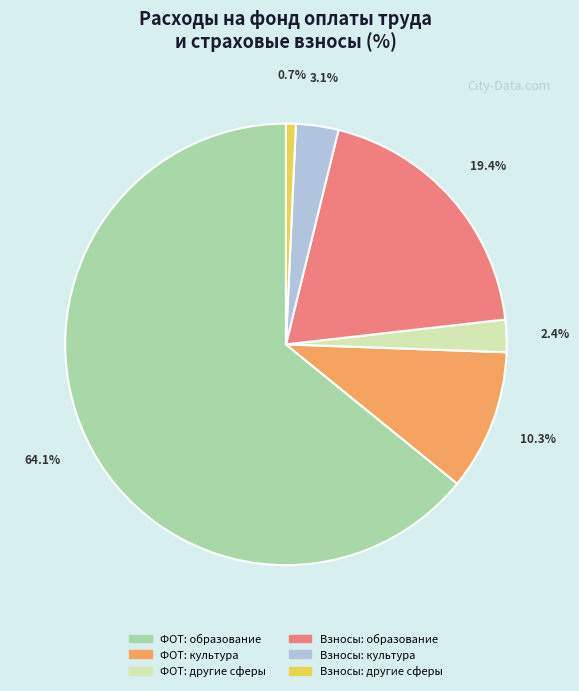

Rank the categories by value from highest to lowest.

ФОТ: образование, Взносы: образование, ФОТ: культура, Взносы: культура, ФОТ: другие сферы, Взносы: другие сферы